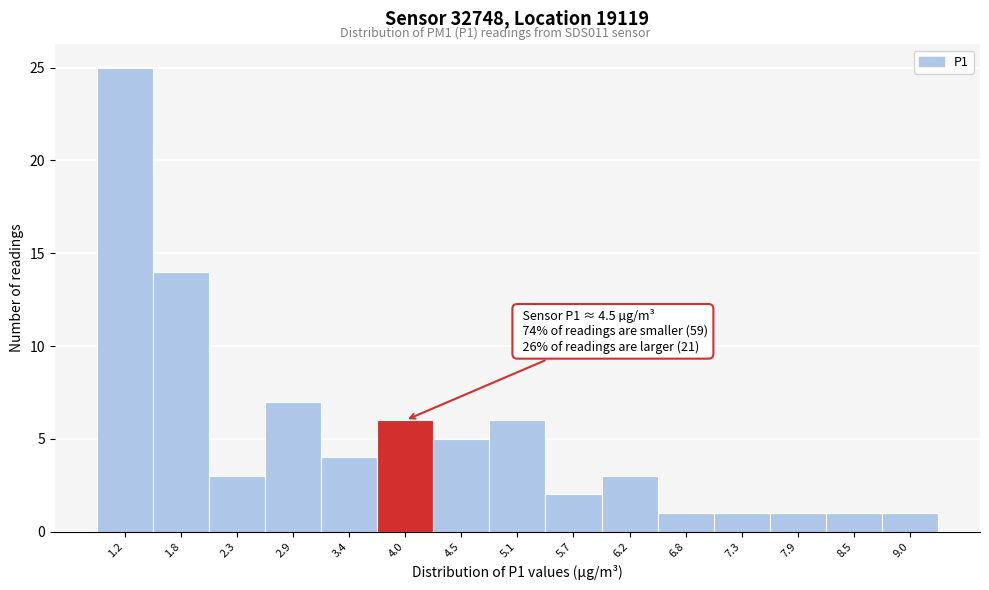

Reading left to right, transcribe all the data shown in this chart.

1.2=25	1.8=14	2.3=3	2.9=7	3.4=4	4.0=6	4.5=5	5.1=6	5.7=2	6.2=3	6.8=1	7.3=1	7.9=1	8.5=1	9.0=1